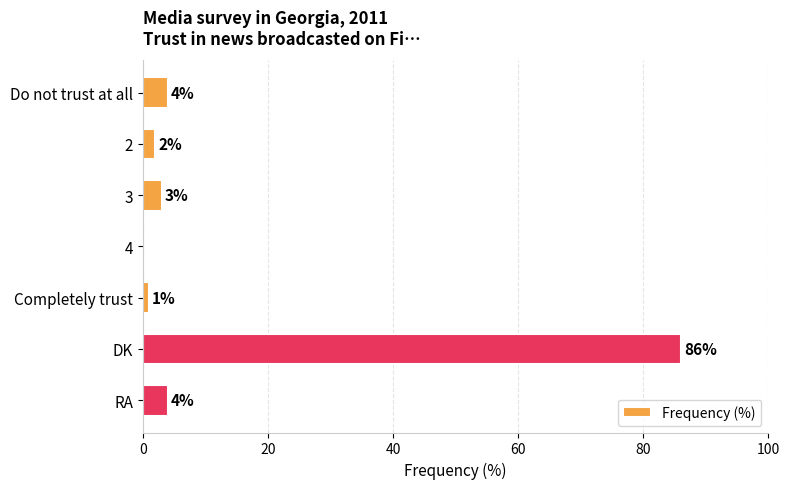

What is the ratio of the value at Do not trust at all to the value at 3?

1.3